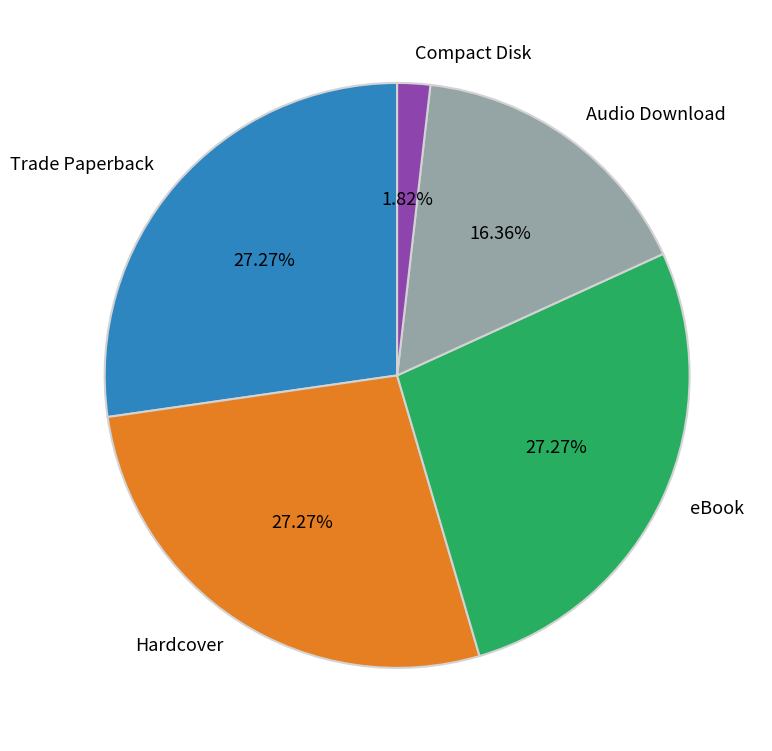

True or false: Hardcover accounts for 27% of the total.

True